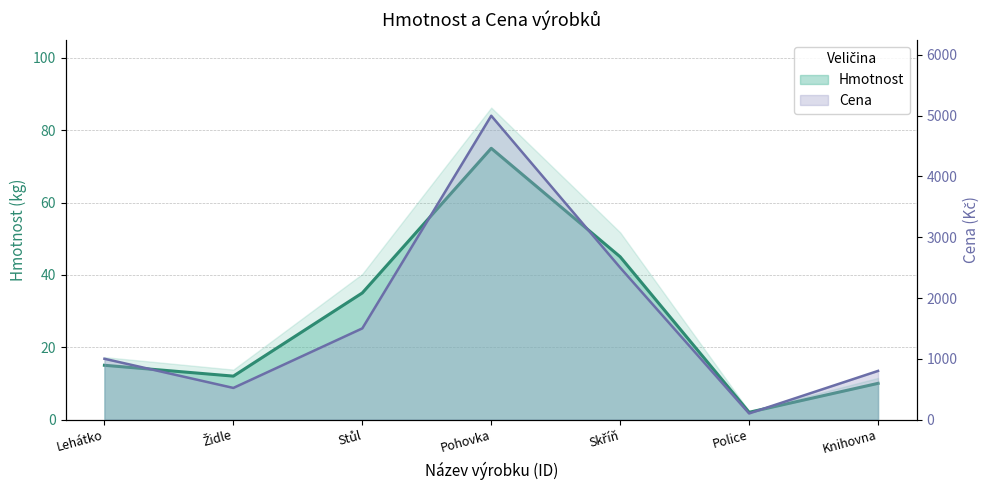

Which series changed the most between Pohovka and Skříň?

Cena